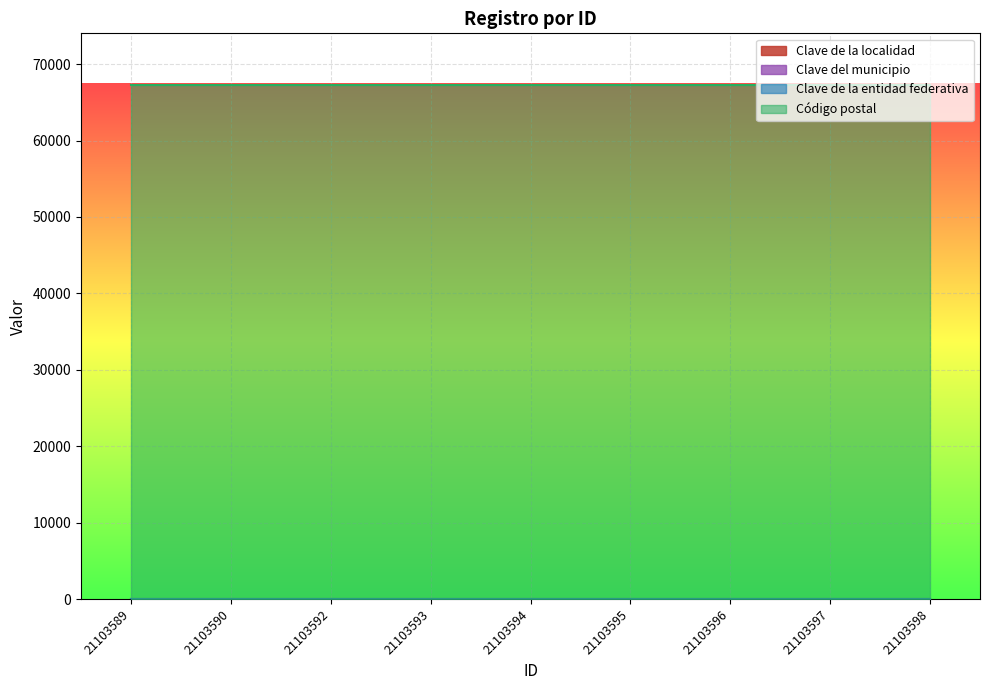

At which label does Clave del municipio reach its peak?

21103589